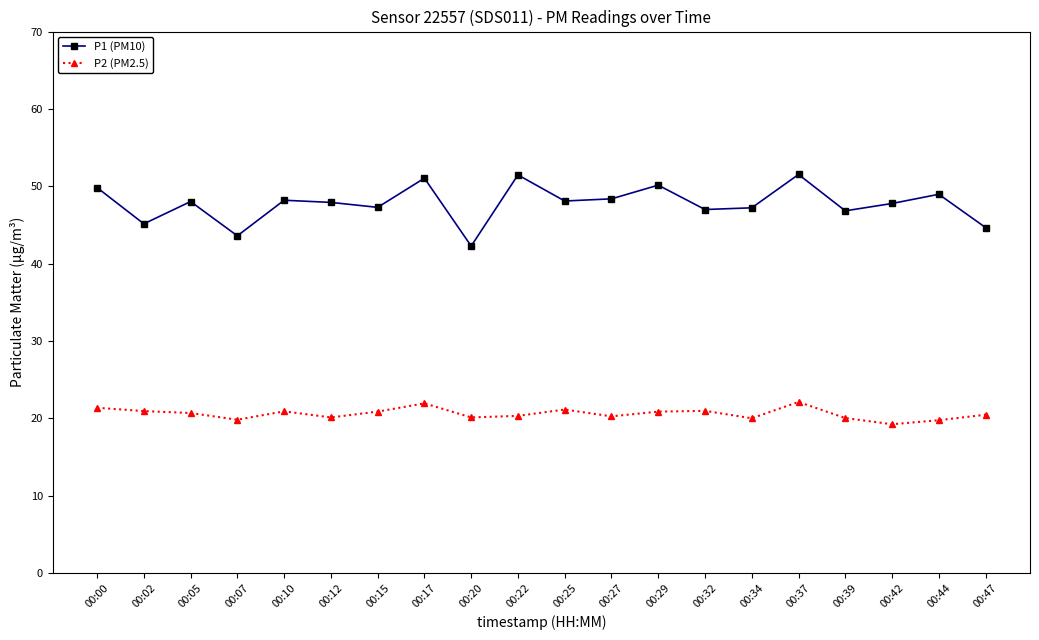

What value does the P2 (PM2.5) series have at 00:39?

20.1